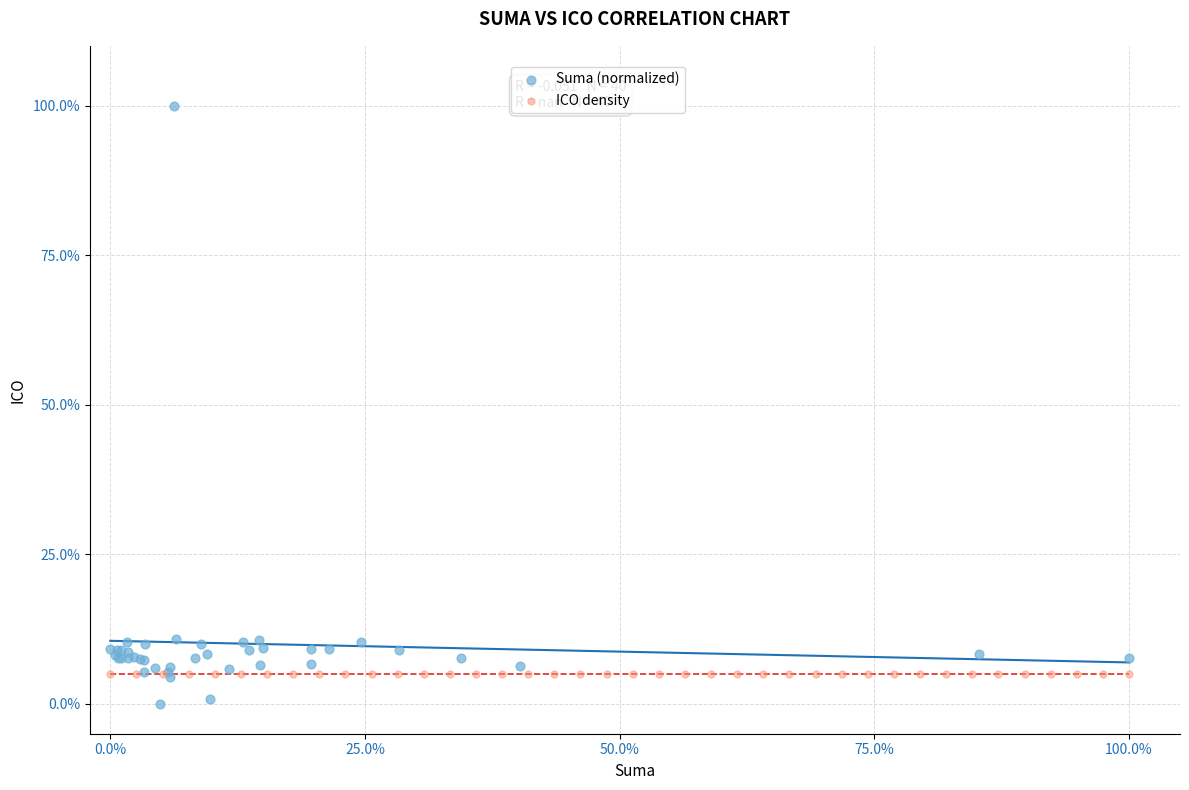

What are all the series names shown in the legend?

Suma (normalized), ICO density